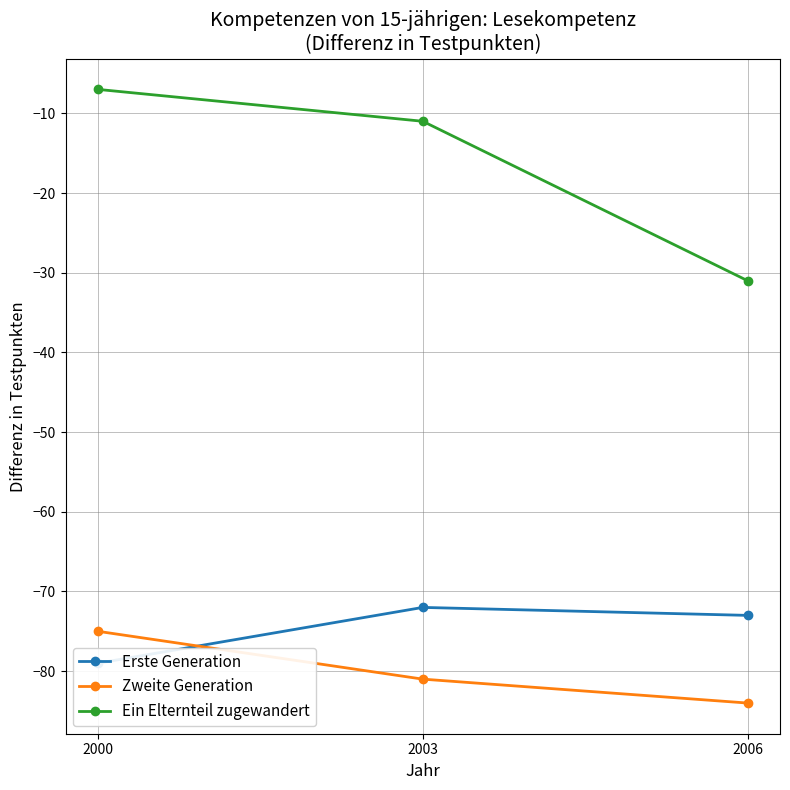

What is the difference between the Zweite Generation values at 2000 and 2003?

6